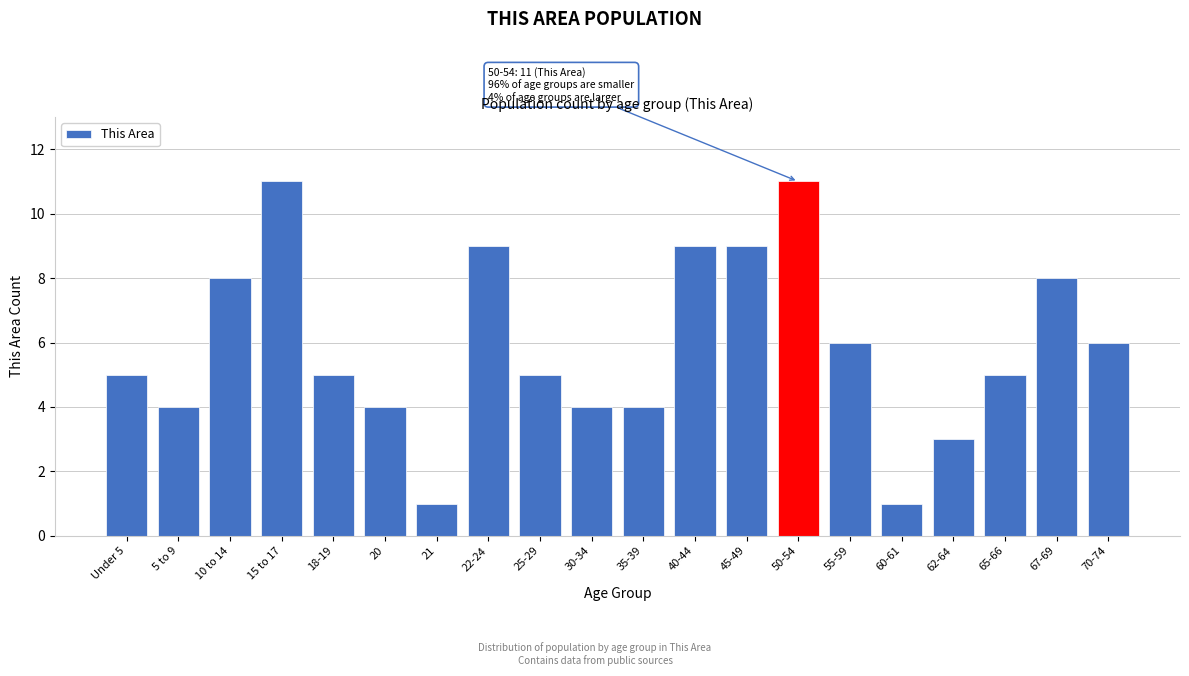

Reading left to right, extract all data points from this chart.

5	4	8	11	5	4	1	9	5	4	4	9	9	11	6	1	3	5	8	6